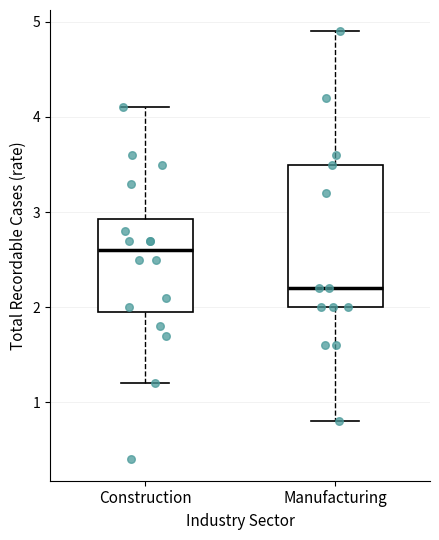

Comparing the boxes themselves (not the whiskers), which one is the tallest?

Manufacturing